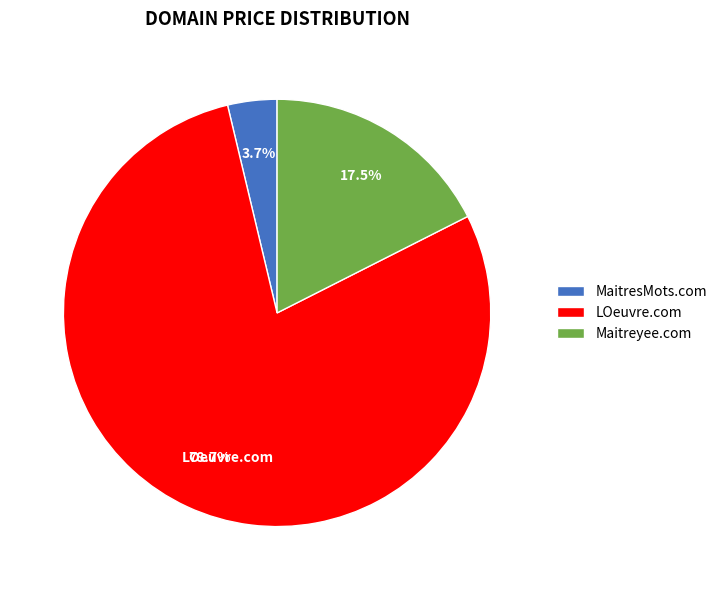

Which category accounts for the majority?

LOeuvre.com